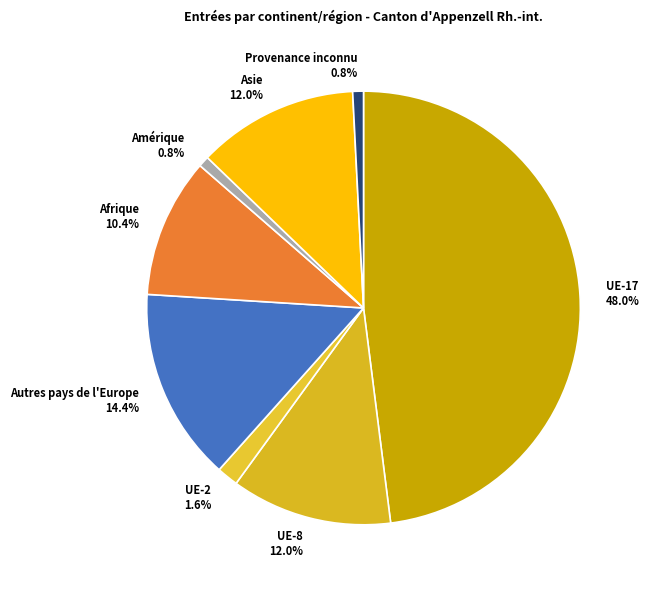

What is the largest slice in the pie chart?

UE-17